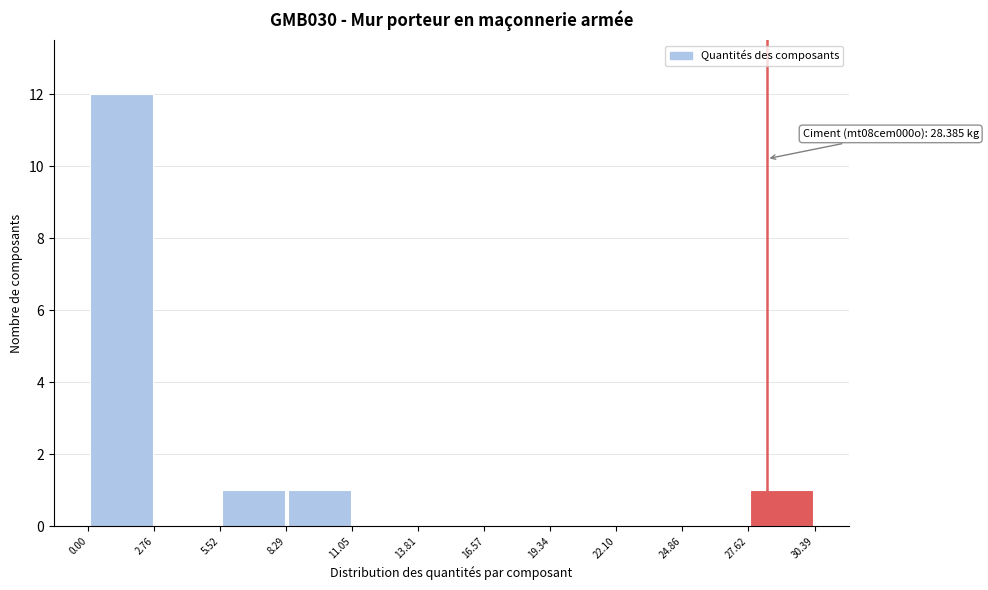

Over which range of the x-axis is the bar tallest?

0.00 to 2.76